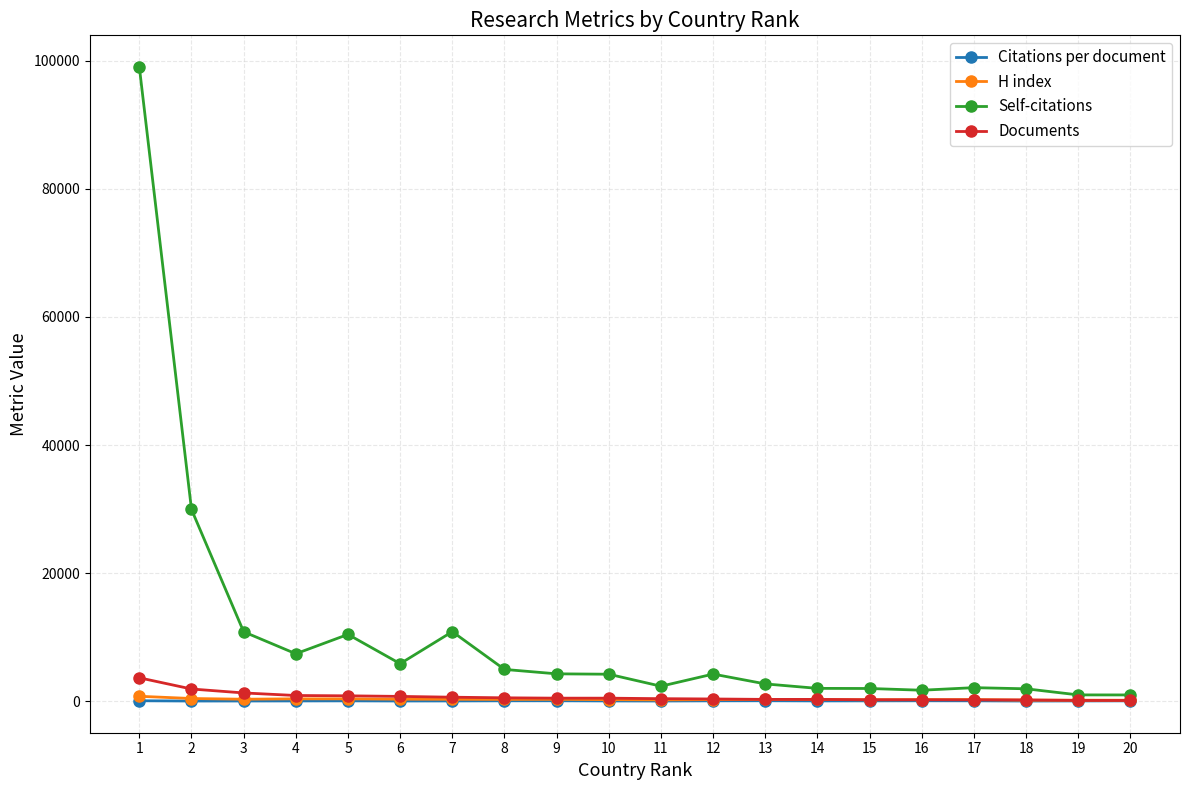

The value of Self-citations at 3 is 2838.3. True or false?

False